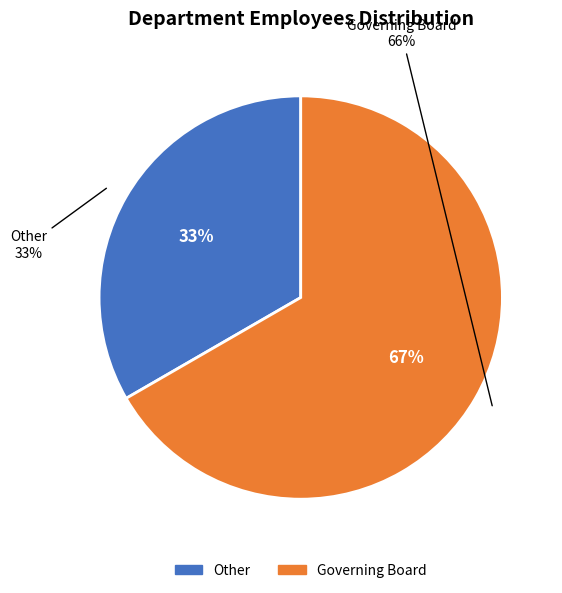

How much of the chart is everything except Other?

66.7%